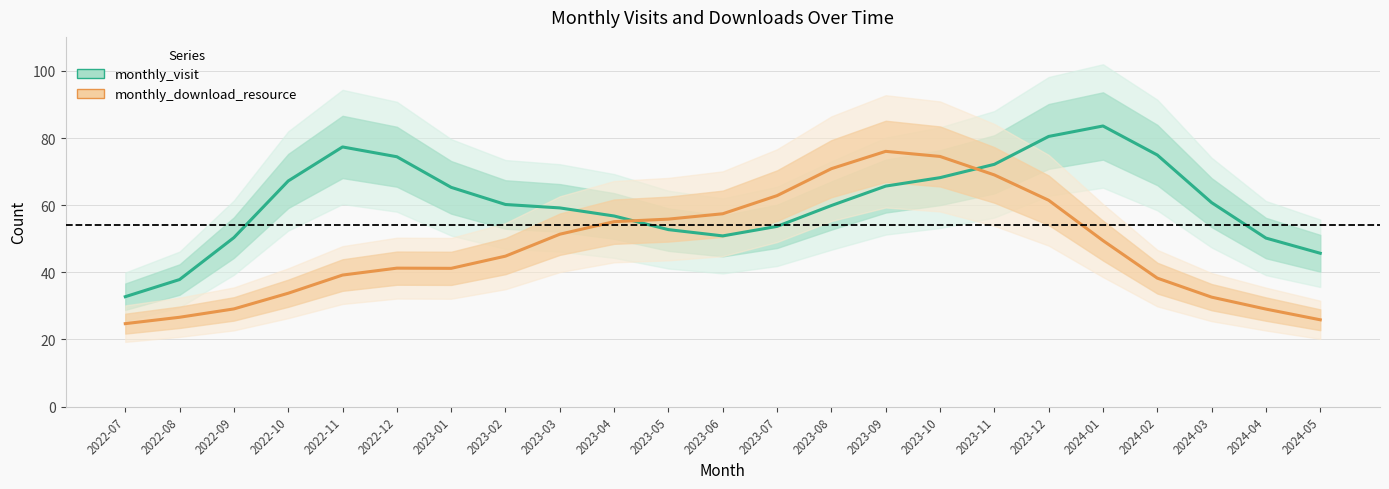

The monthly_download_resource series shows 11.5 at 2024-05. True or false?

False